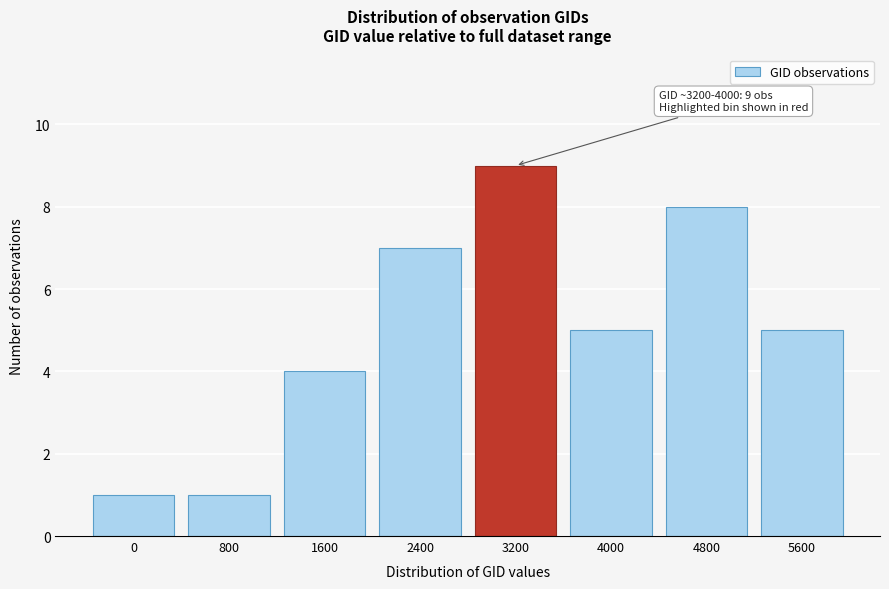

Reading right to left, what are all the values shown in this chart?

5	8	5	9	7	4	1	1